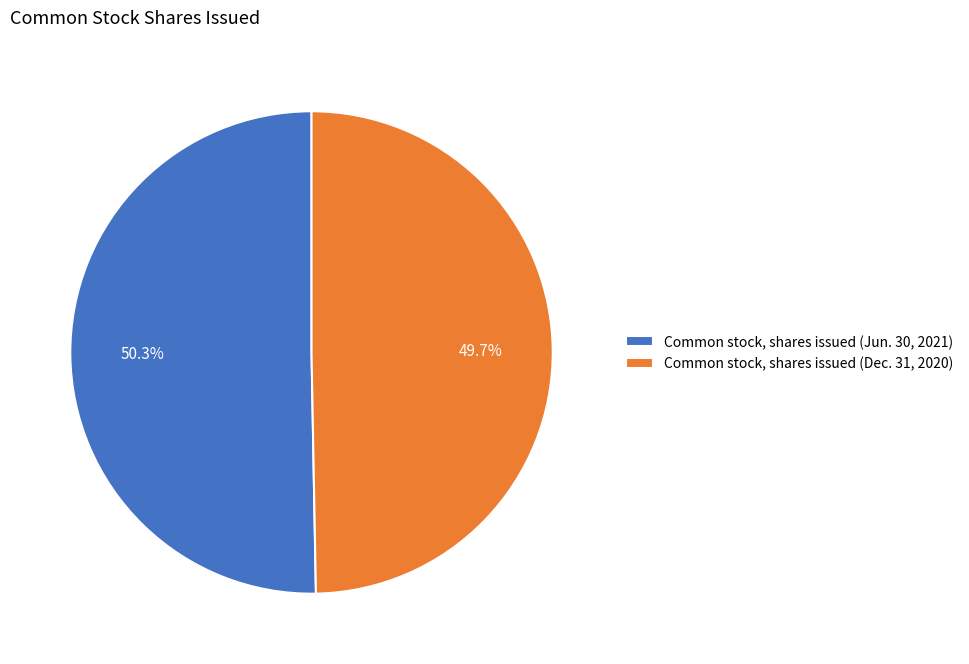

True or false: Common stock, shares issued (Jun. 30, 2021) accounts for 45% of the total.

False